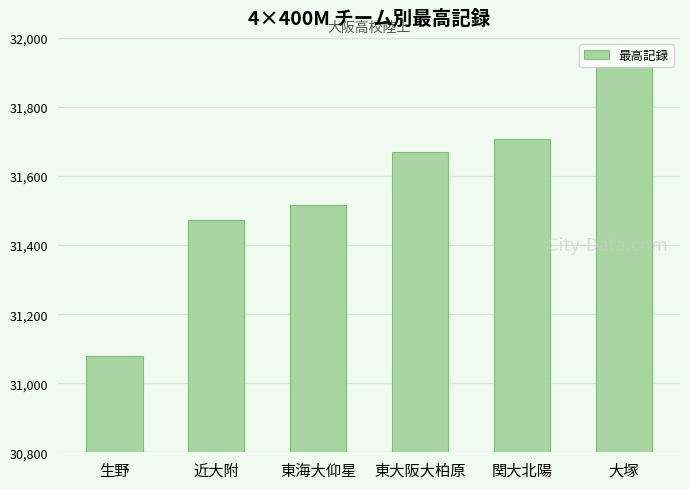

What is the difference between the maximum and minimum values?

836